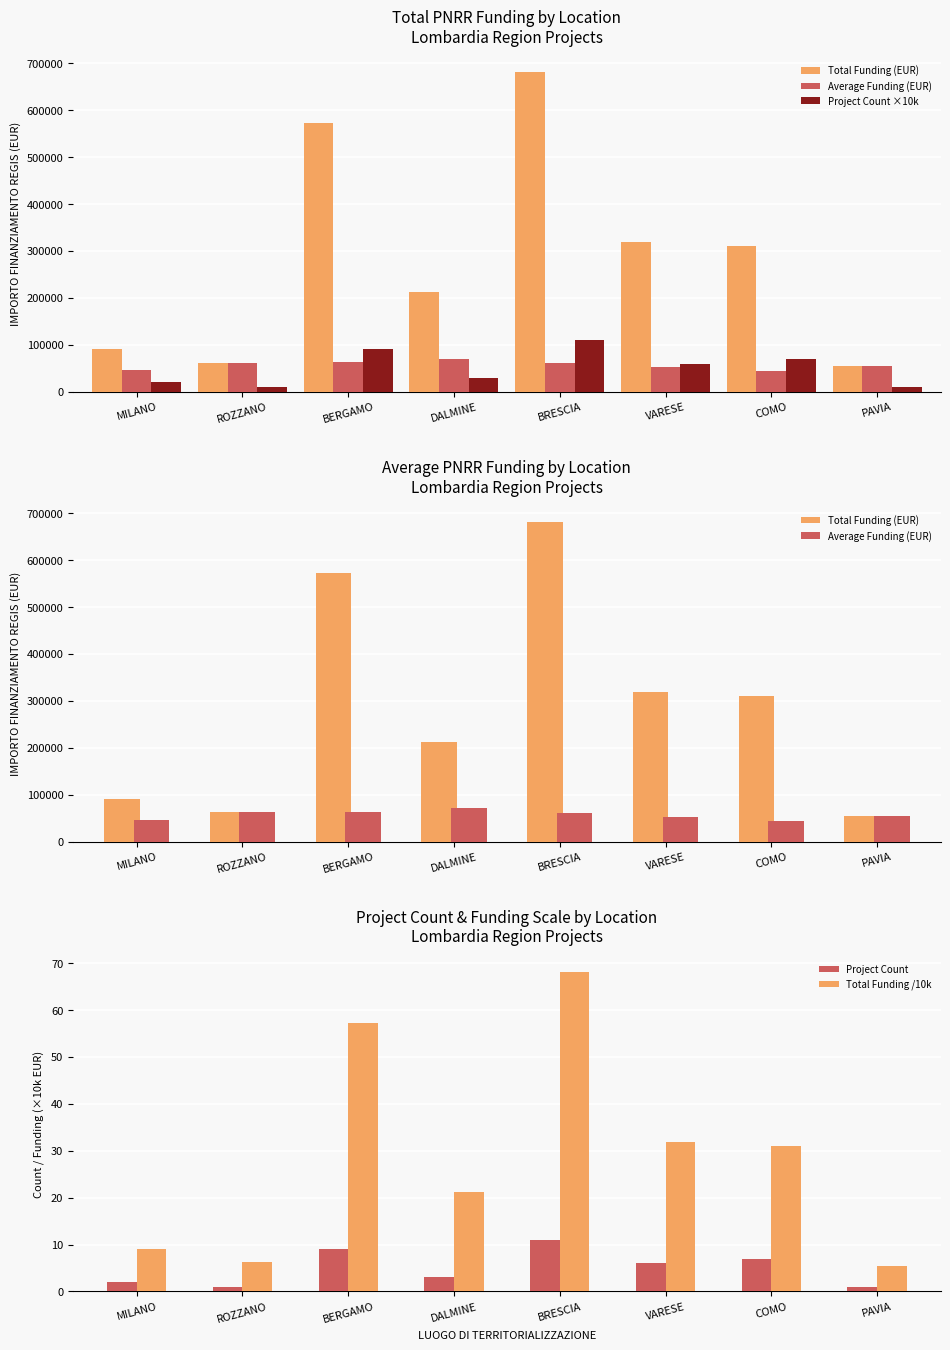

Read the Project Count ×10k value at BERGAMO.

90000.0